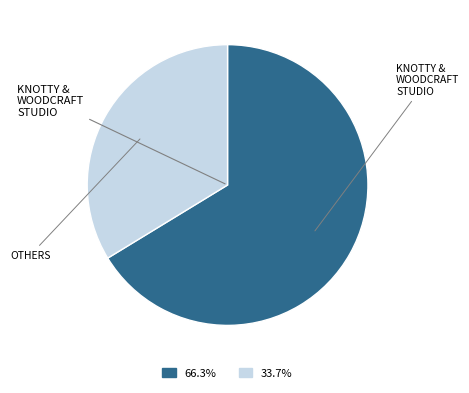

Is there any slice that represents more than half of the pie?

Yes